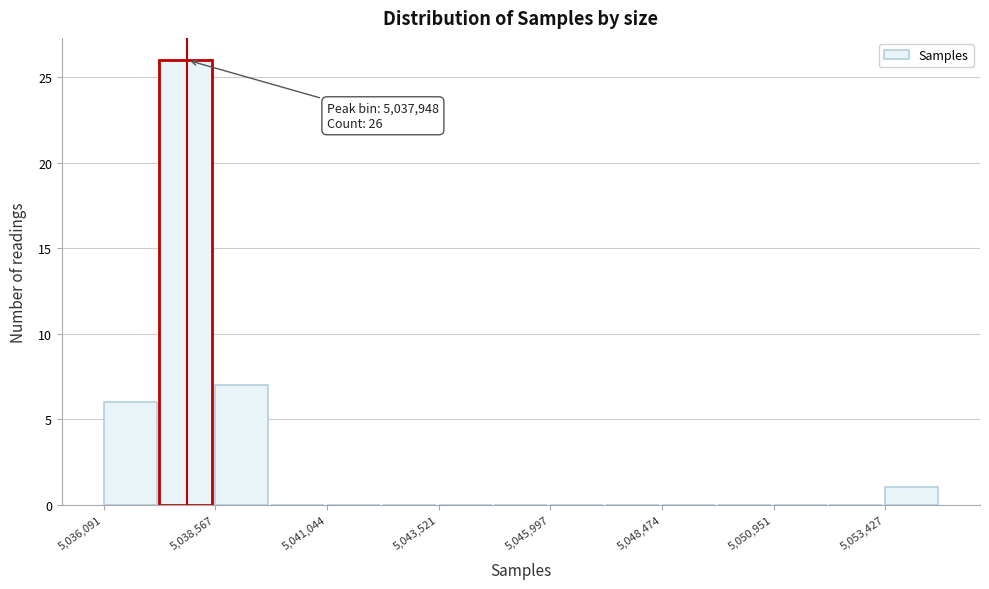

Read against the x-axis, roughly where is the centre of the tallest bar?

5038000